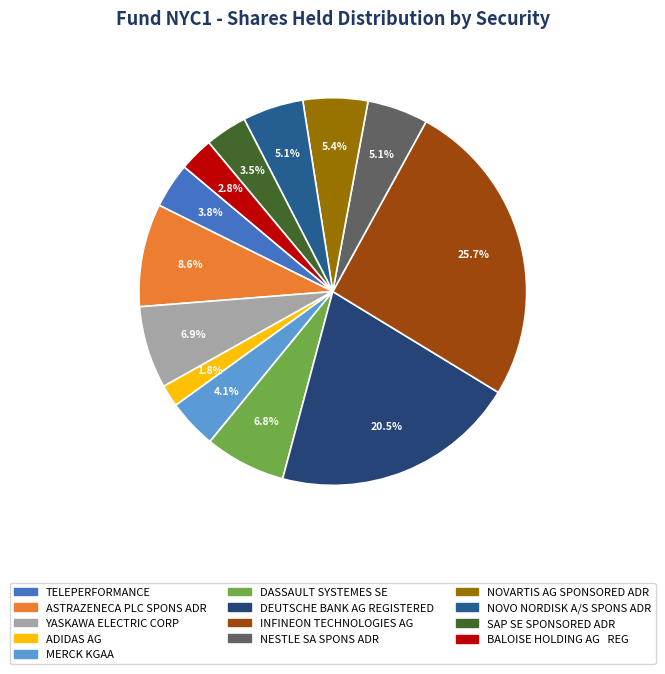

Which category has the biggest portion of the pie?

INFINEON TECHNOLOGIES AG